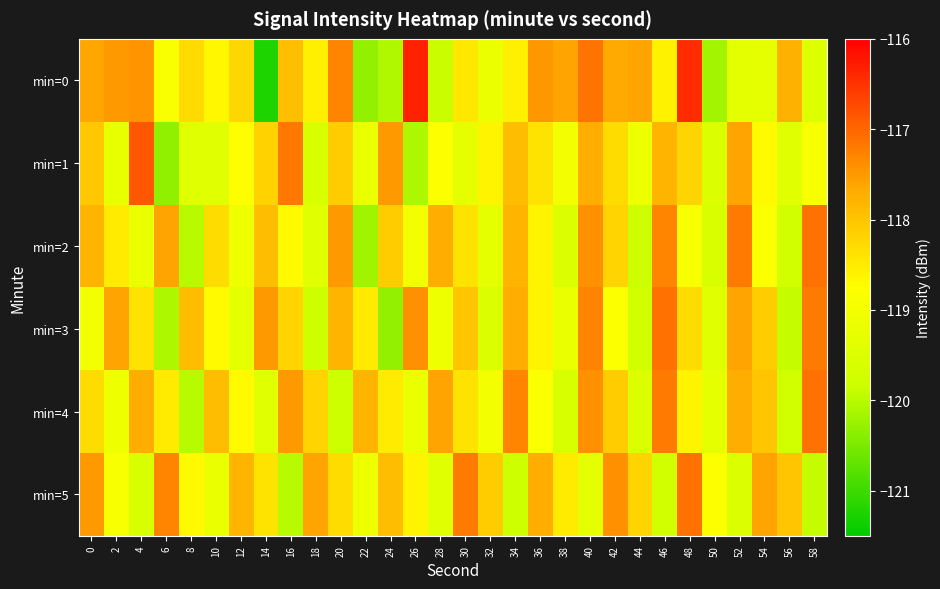

Between 8 and 38, which is larger?

38